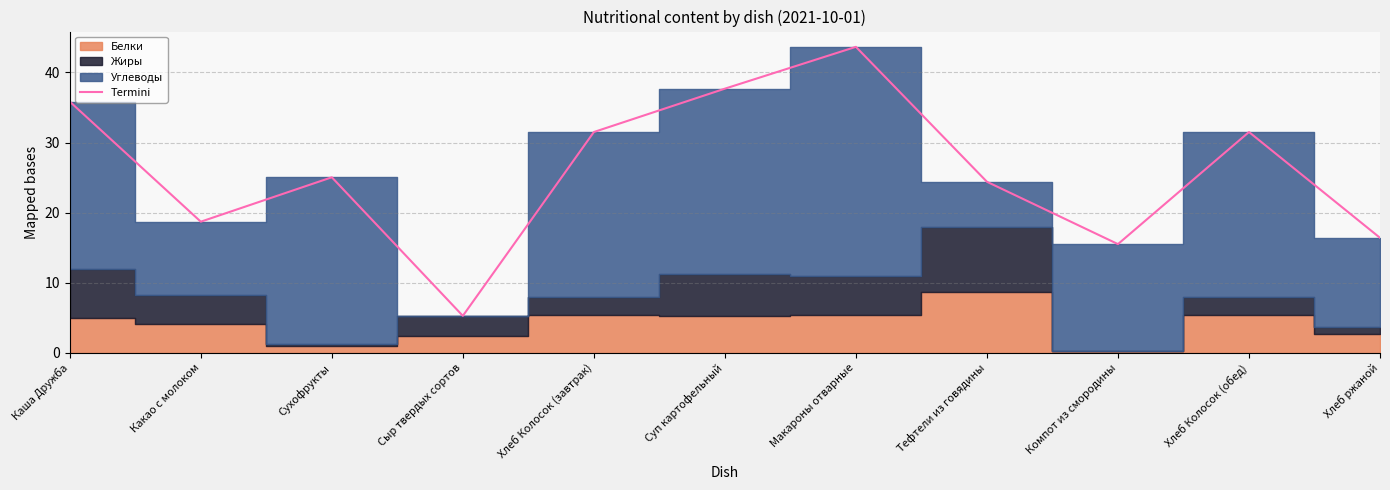

At which label does Termini reach its minimum?

Сыр твердых сортов